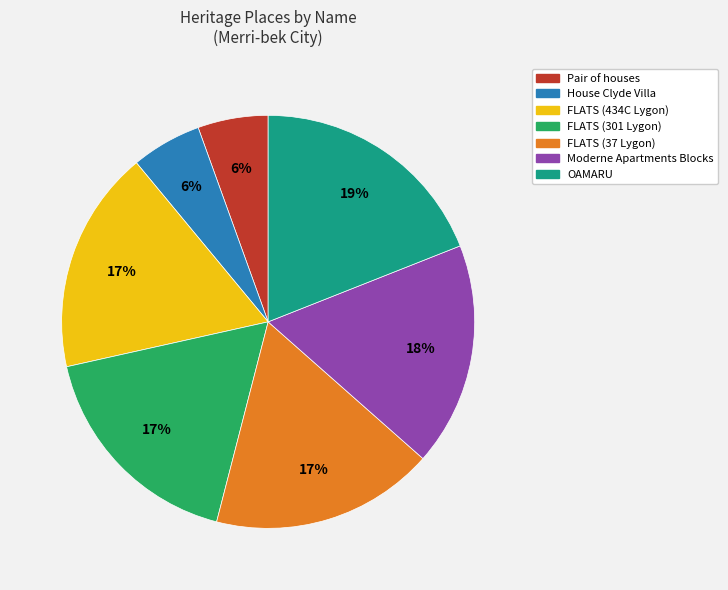

Count the number of slices in the pie.

7